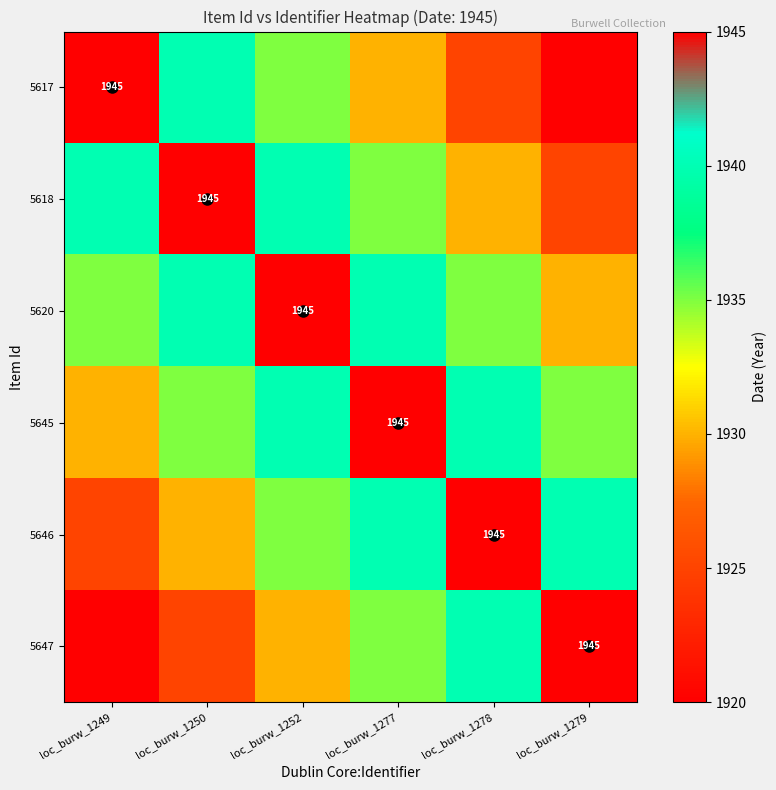

What value does the 5647 series have at loc_burw_1279?

1945